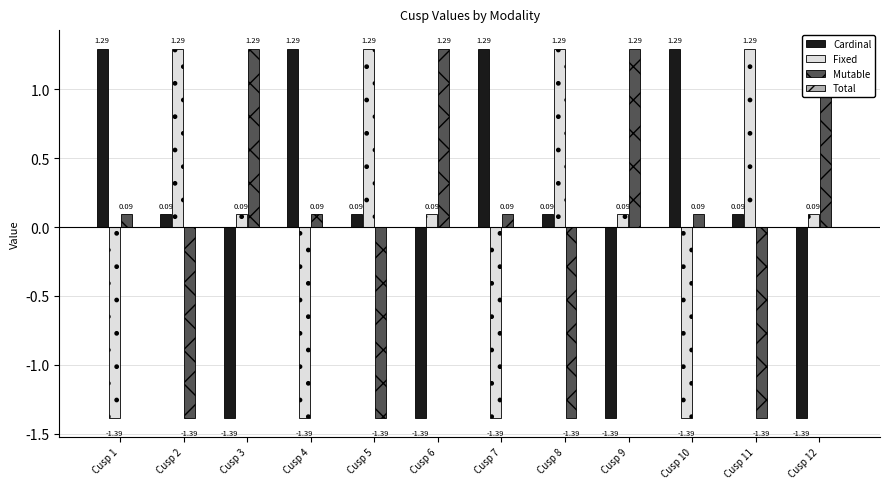

How many groups of bars are there?

12